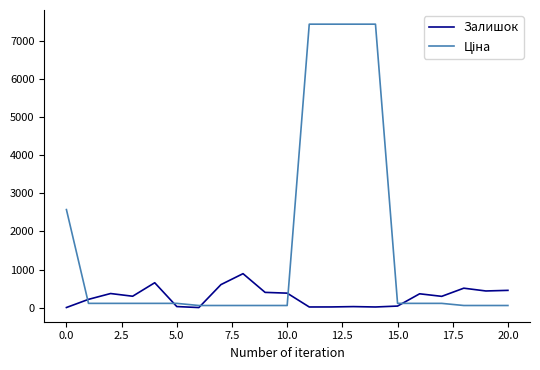

What is the greatest value displayed?

7436.2